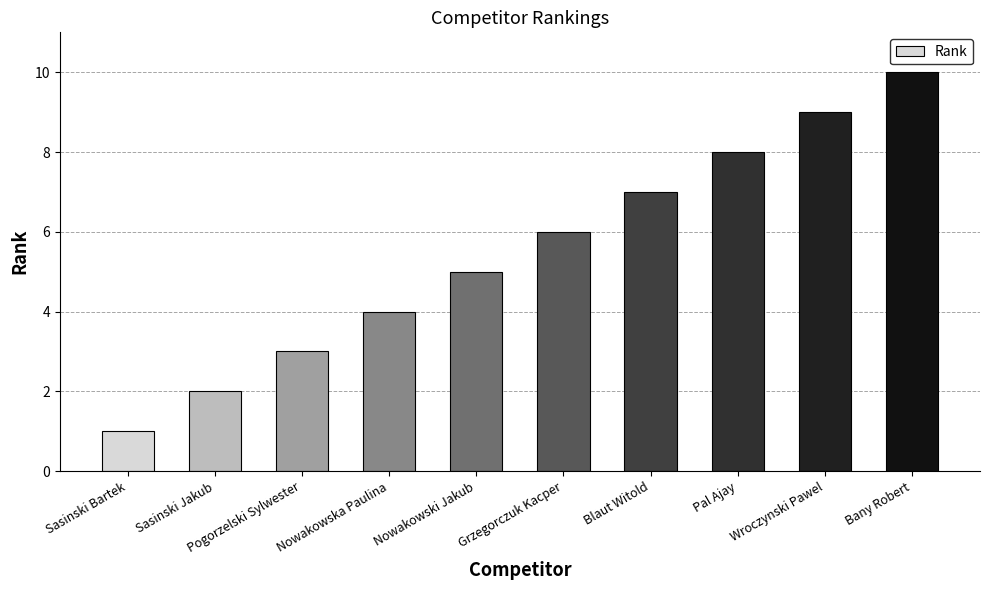

Reading right to left, transcribe all the data shown in this chart.

10	9	8	7	6	5	4	3	2	1